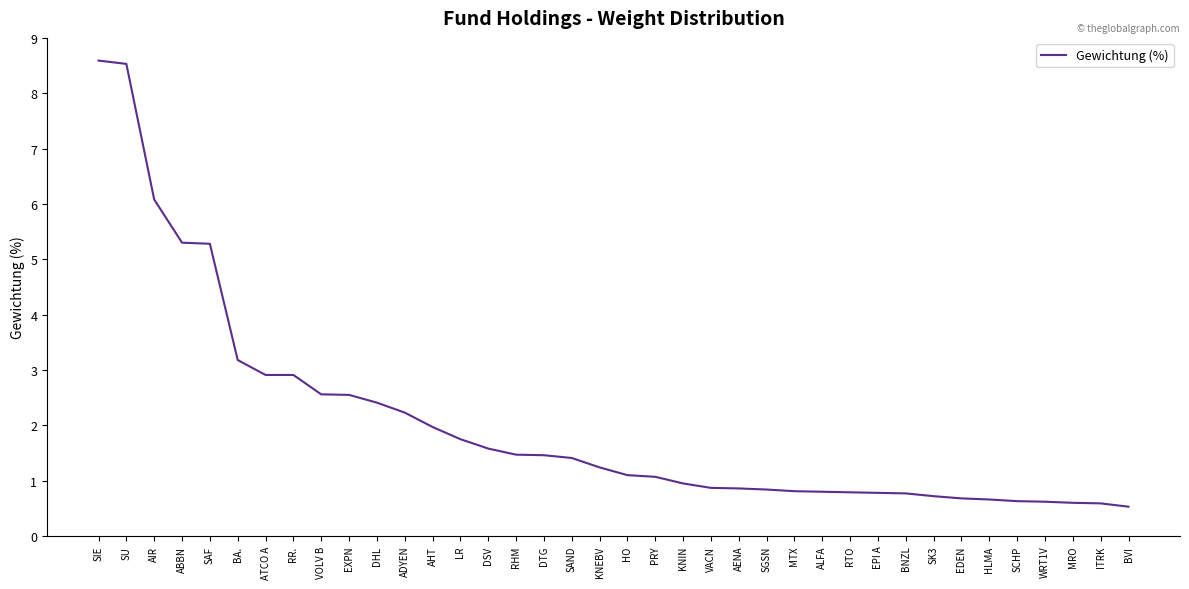

What is the minimum value shown in the chart?

0.5